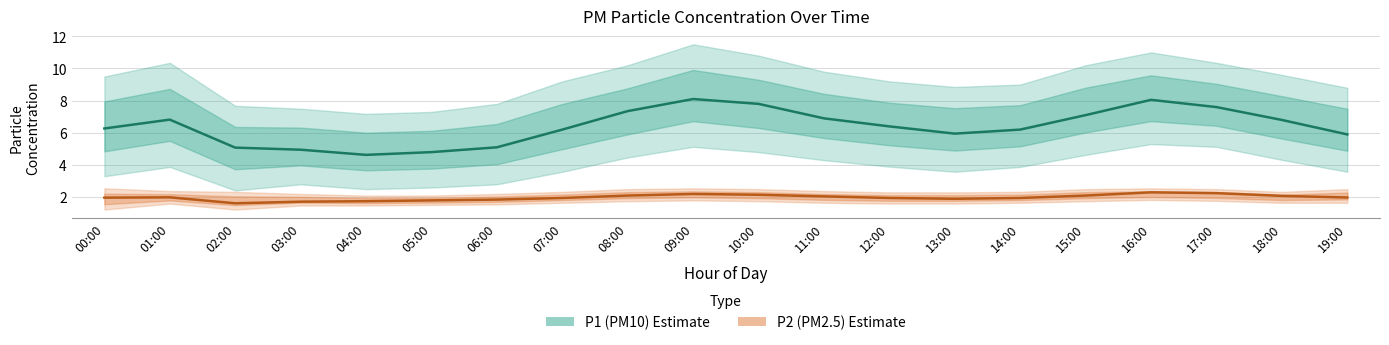

Rank the series by their maximum value, from lowest to highest.

P2 (PM2.5), P1 (PM10)